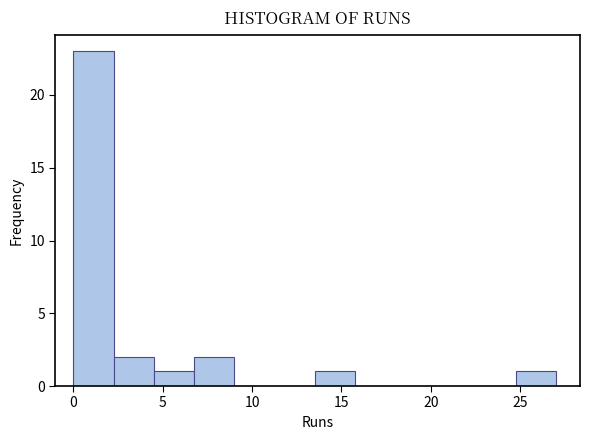

Over which range of the x-axis is the bar tallest?

0.00 to 2.25